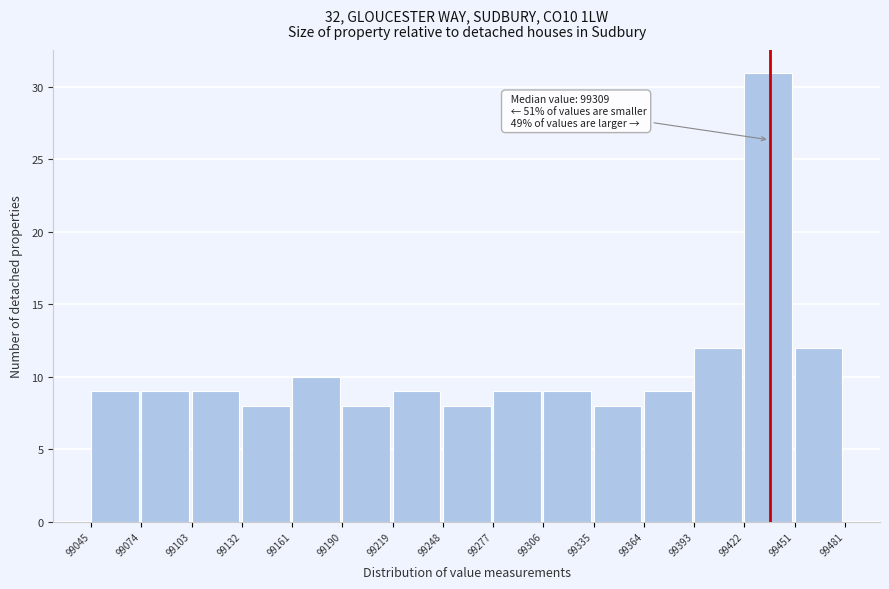

Which range on the x-axis has the tallest bar?

99422 to 99451